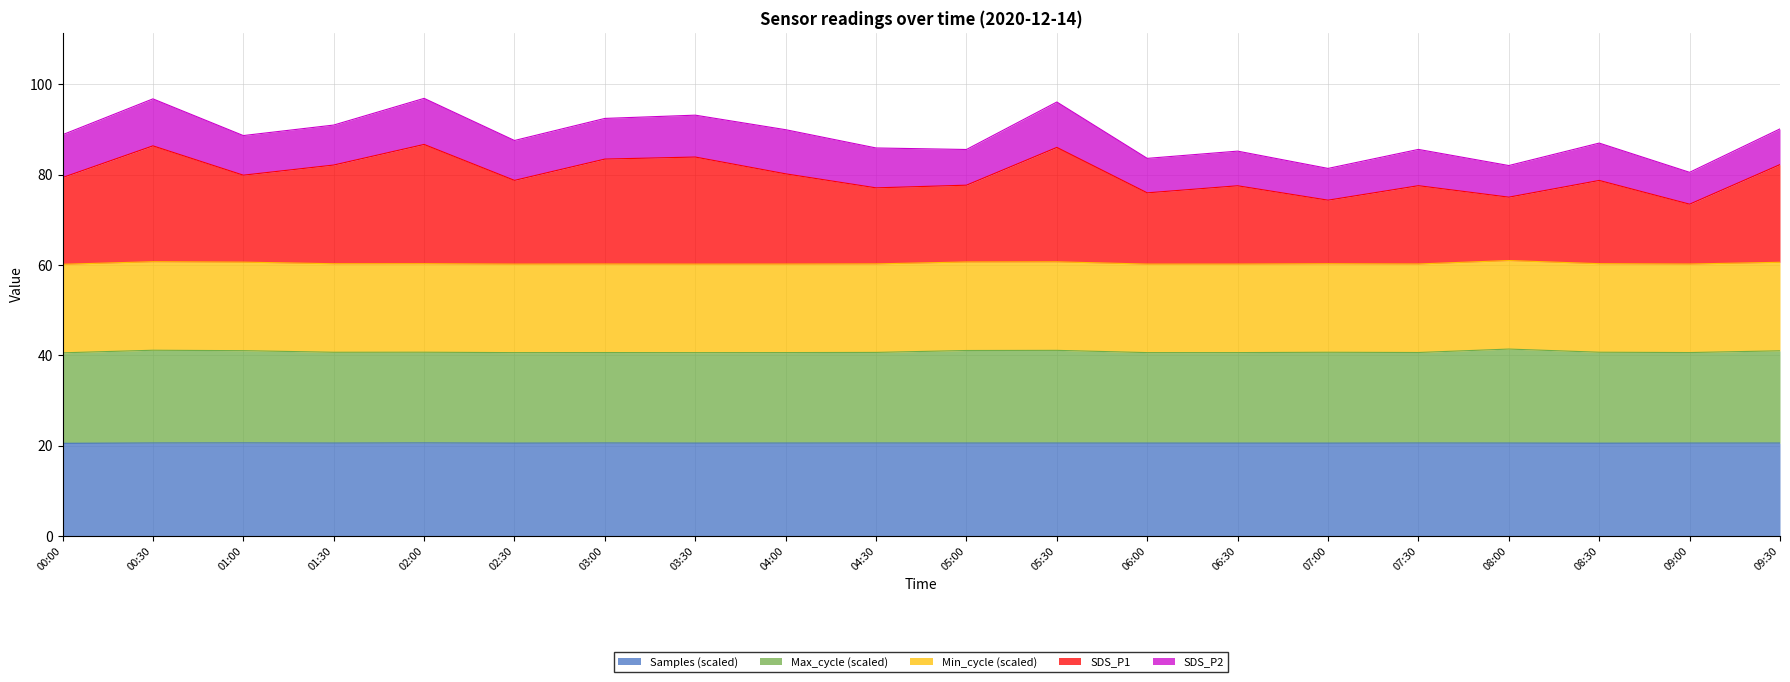

Is it true that Samples equals 20.6 at 05:30?

True